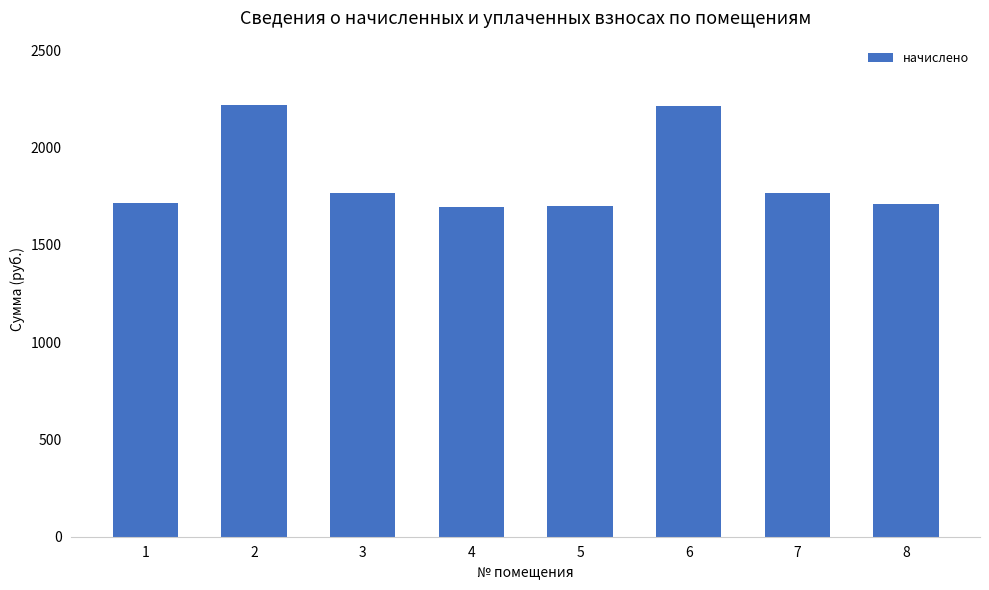

What is the change in value from 1 to 2?

+502.2